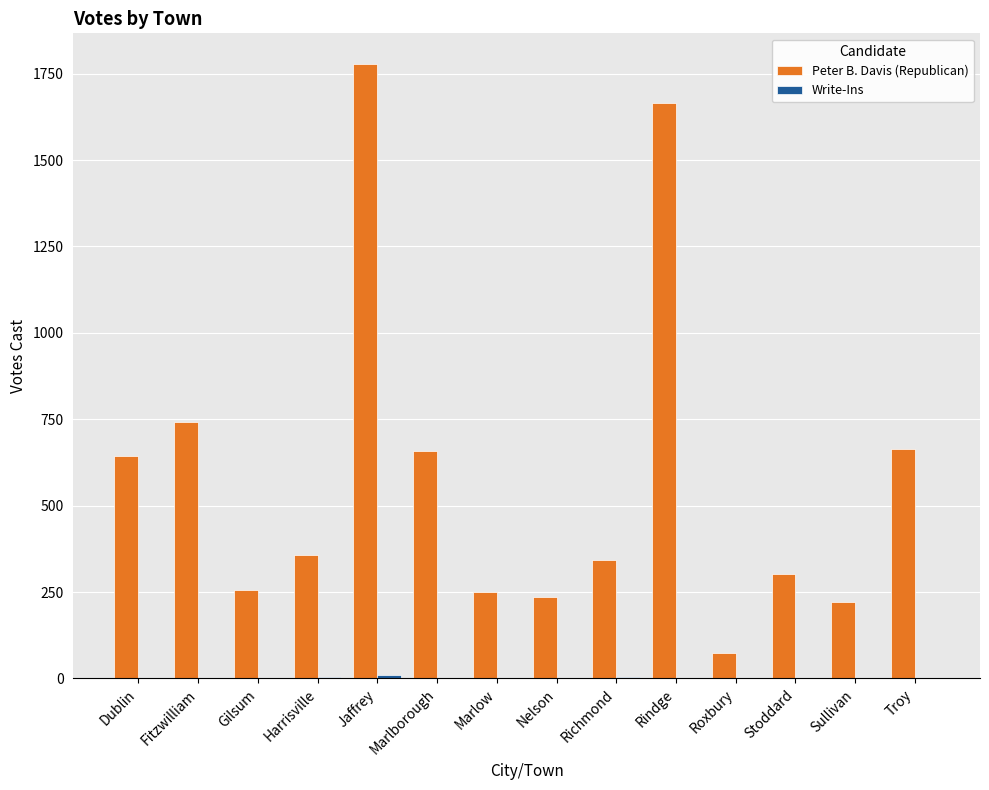

Which category has the highest value in the Peter B. Davis (Republican) series?

Jaffrey